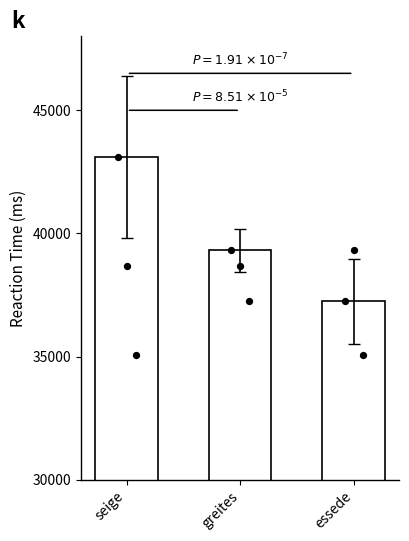

What is the change in value from seige to greites?

-3794